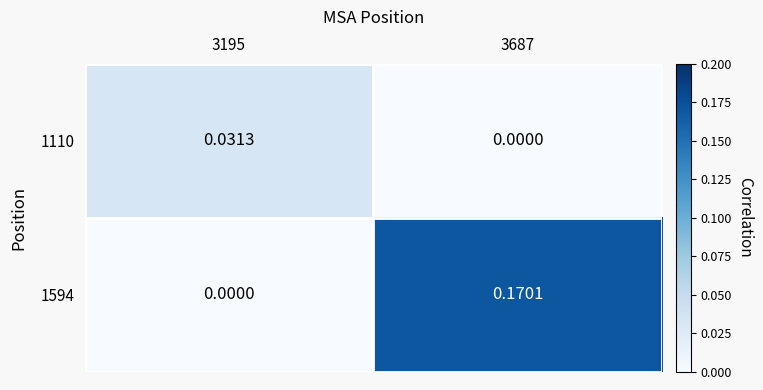

Is the value of 1110 at 3195 greater than the value of 1594 at 3195?

Yes